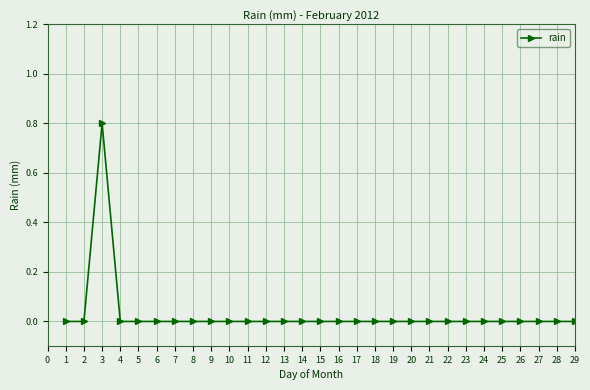

How many categories are shown in the chart?

29